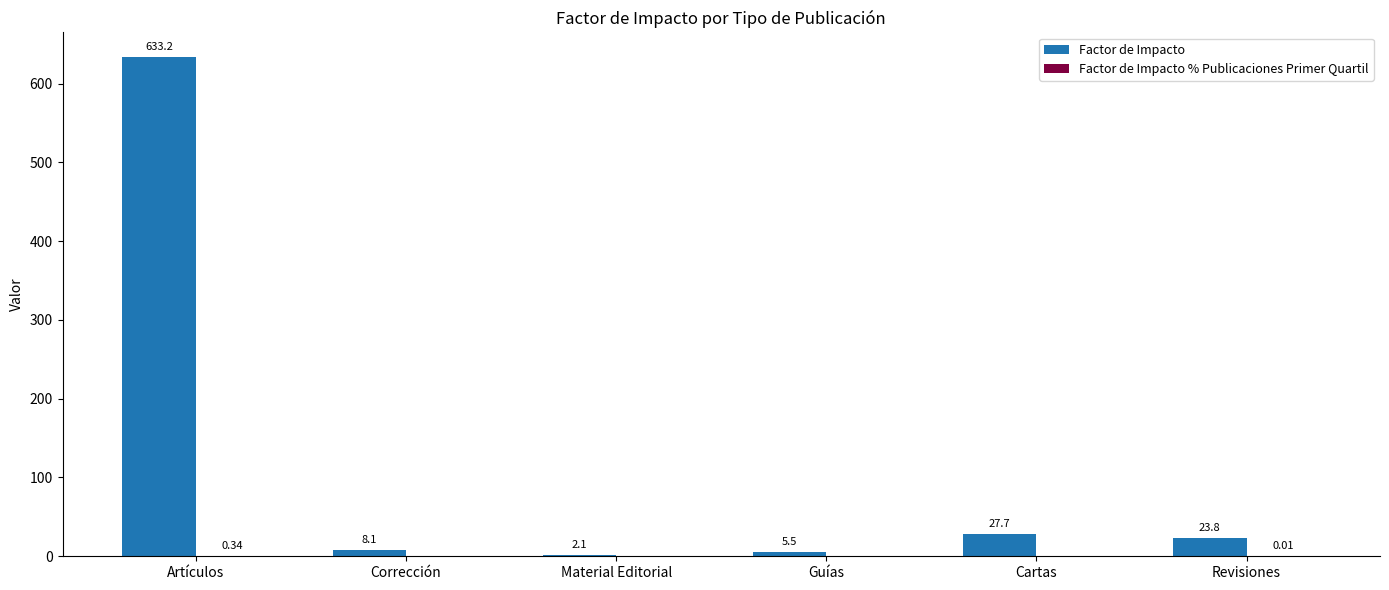

At which label is Factor de Impacto closest to 317?

Cartas